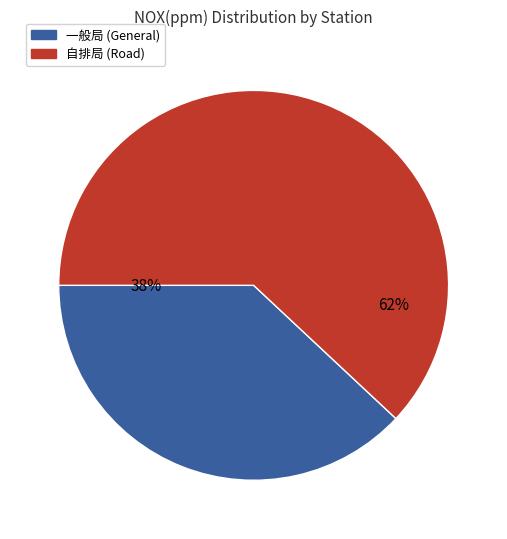

Is there any slice that represents more than half of the pie?

Yes